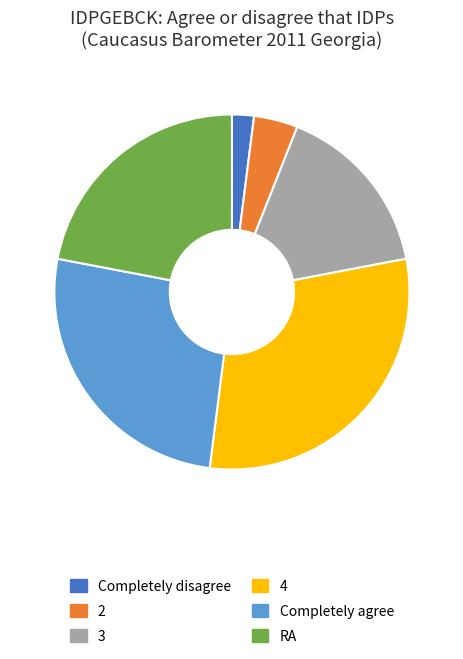

Which slice is the smallest?

Completely disagree